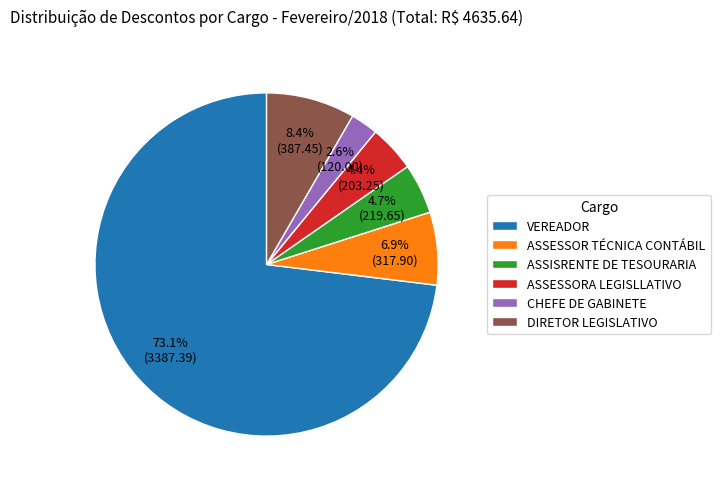

To the nearest percent, what is the average slice percentage?

17%